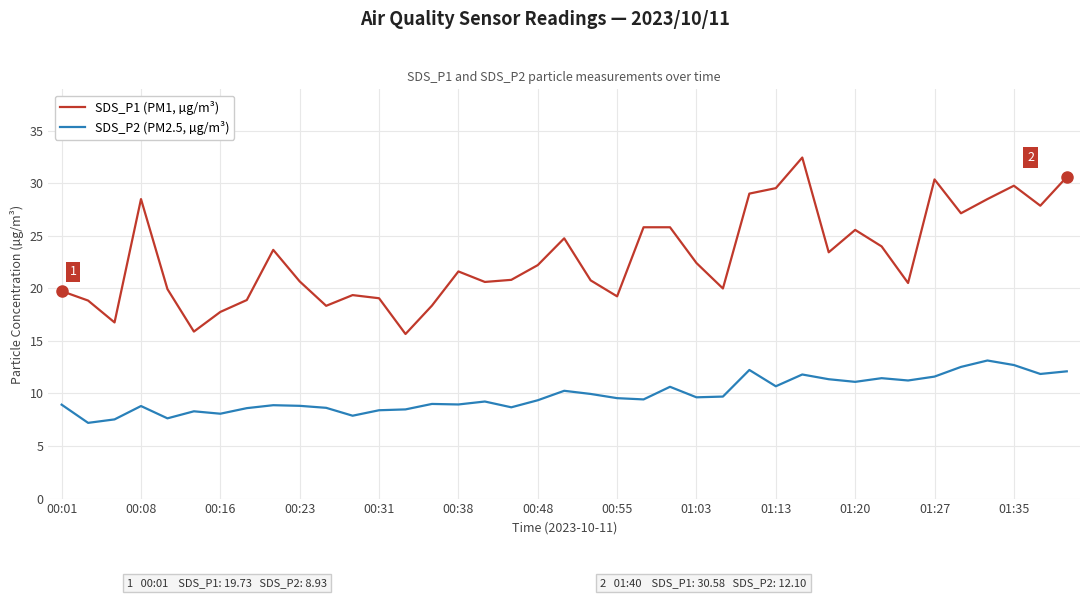

What is the maximum value for SDS_P1 (PM1, µg/m³)?

32.4